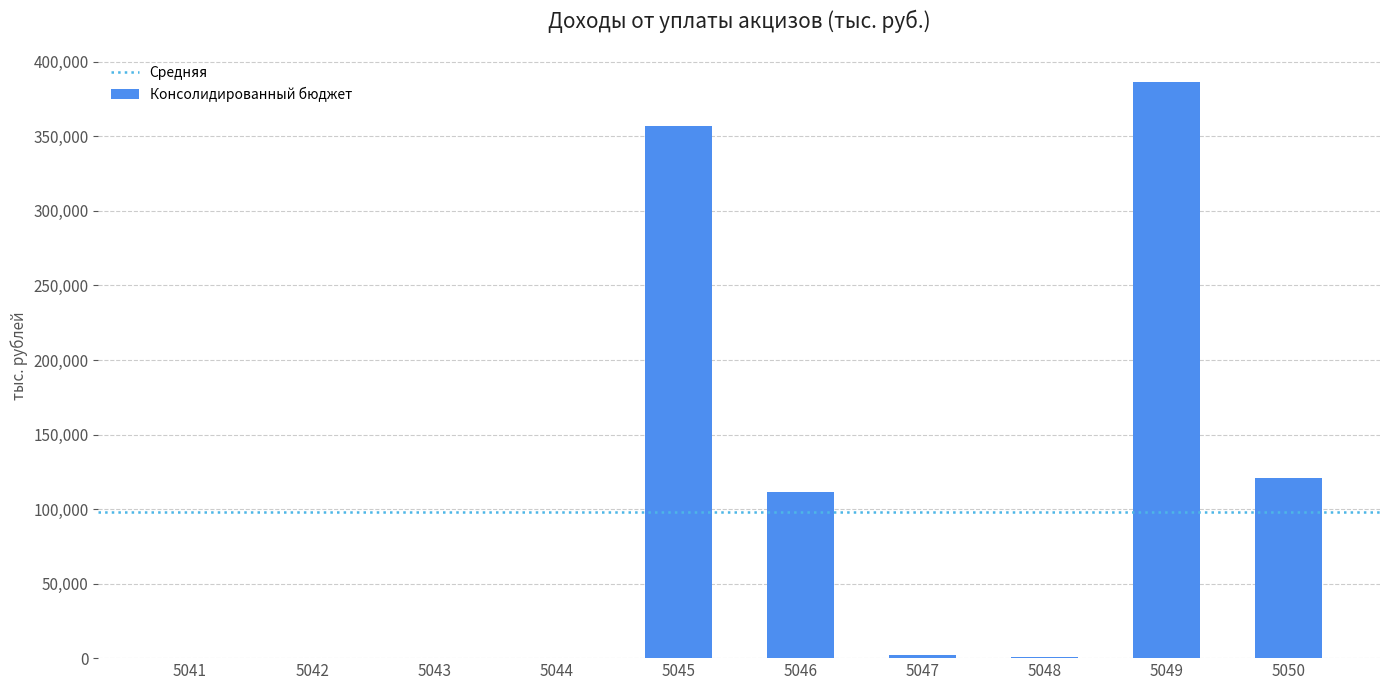

What value does the data have at 5050, to the nearest 10?

120700